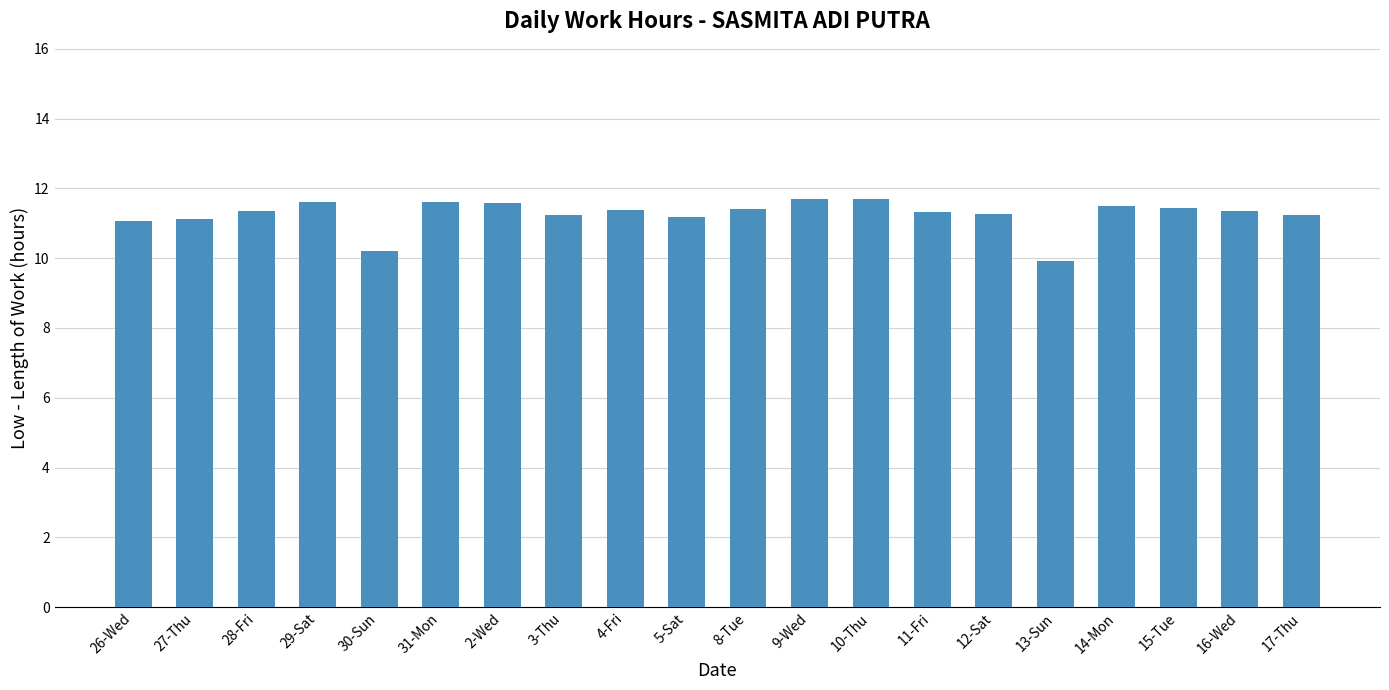

What position from the right is 4-Fri?

12